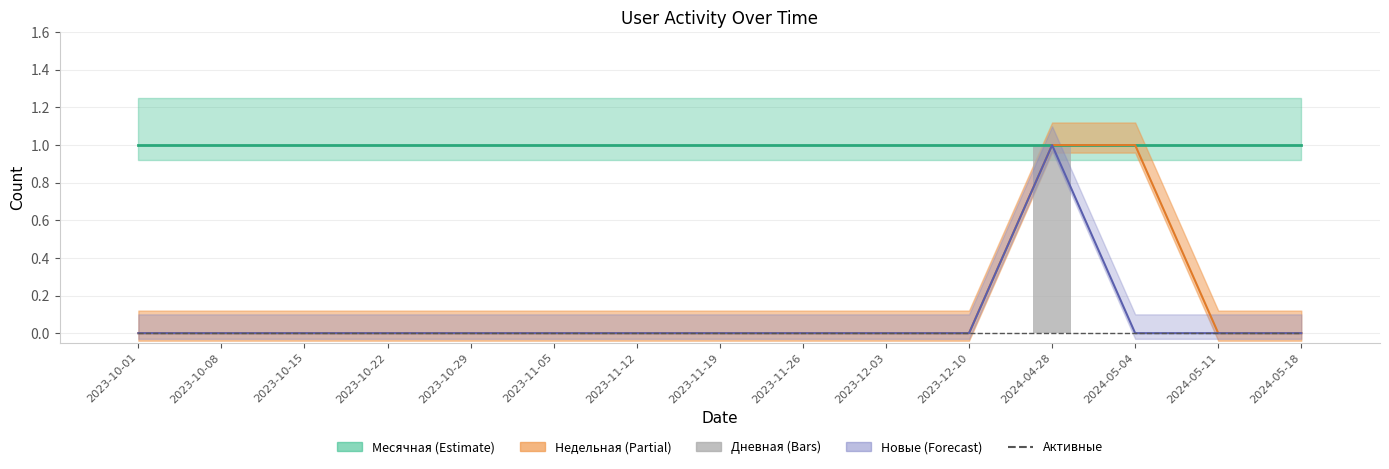

Count the Дневная values in the range 0 to 1.

15